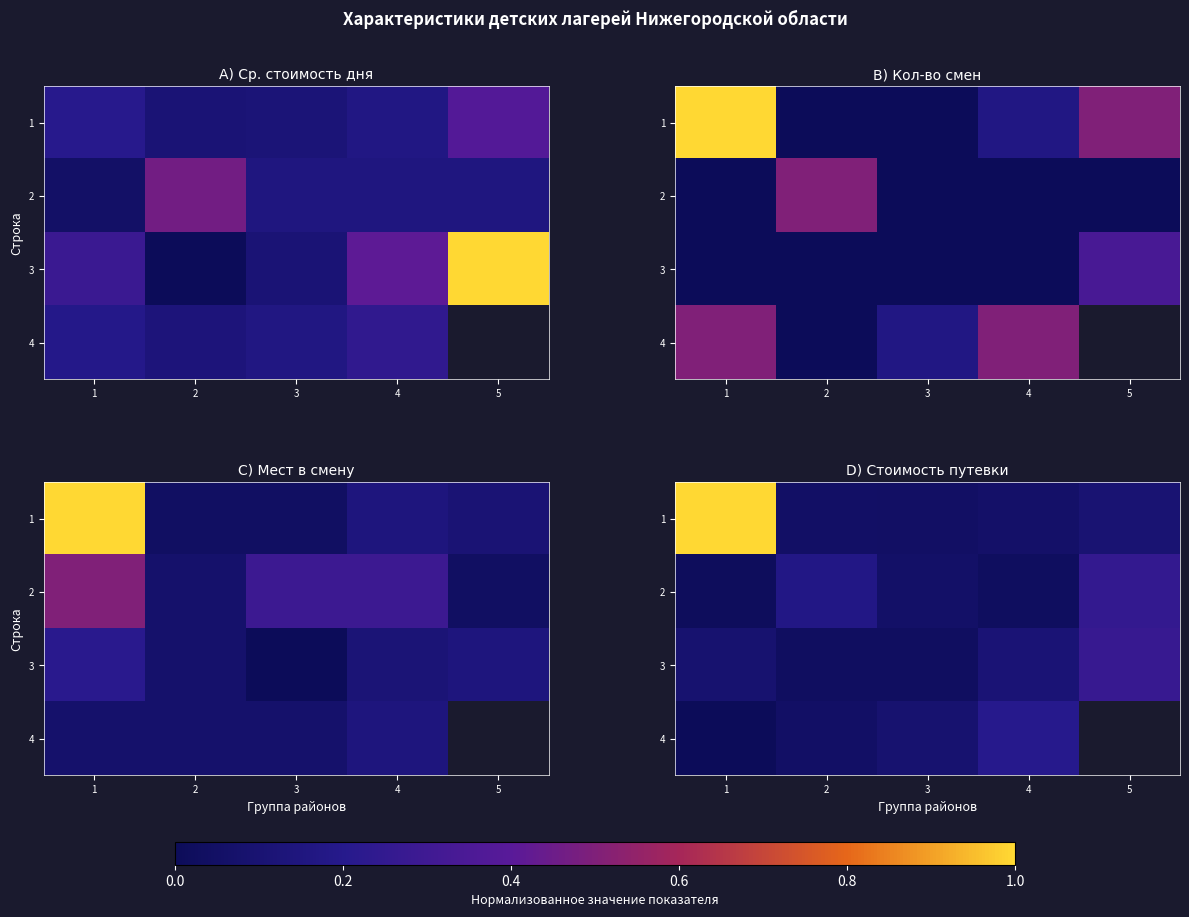

Is the value of 1 at 5 greater than the value of 2 at 1?

Yes